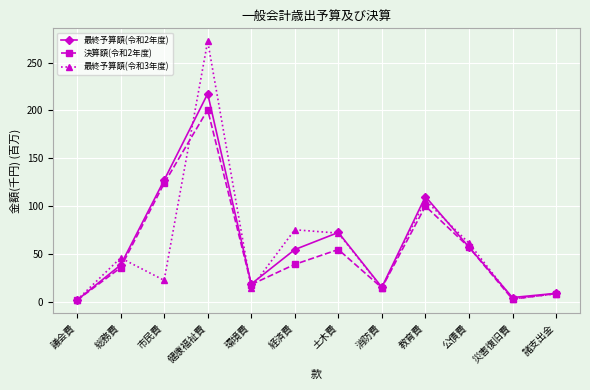

At which label does 最終予算額(令和3年度) first exceed 45?

総務費